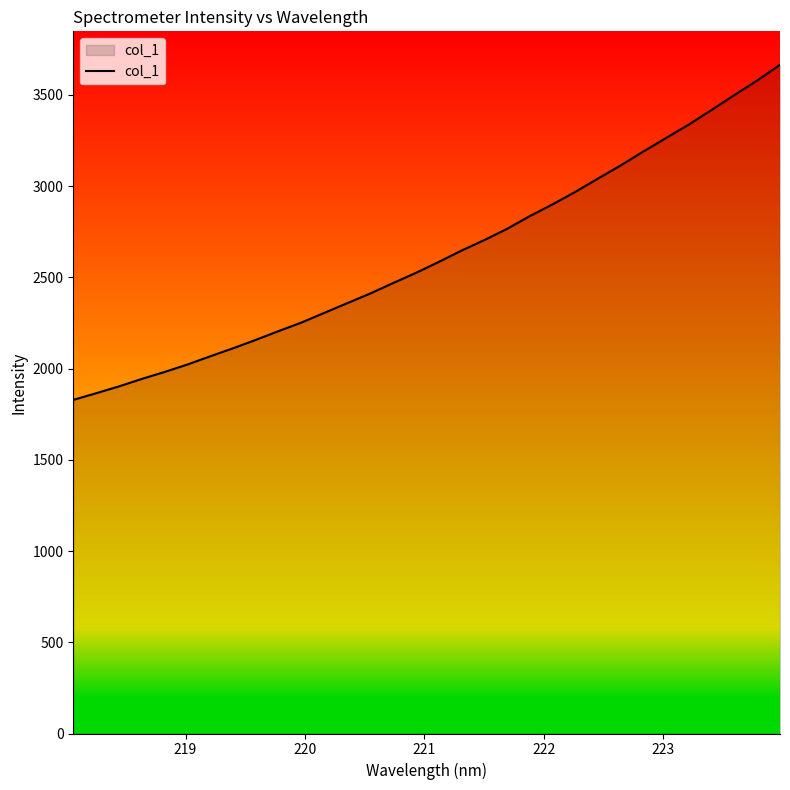

What is the greatest value displayed?

3665.5